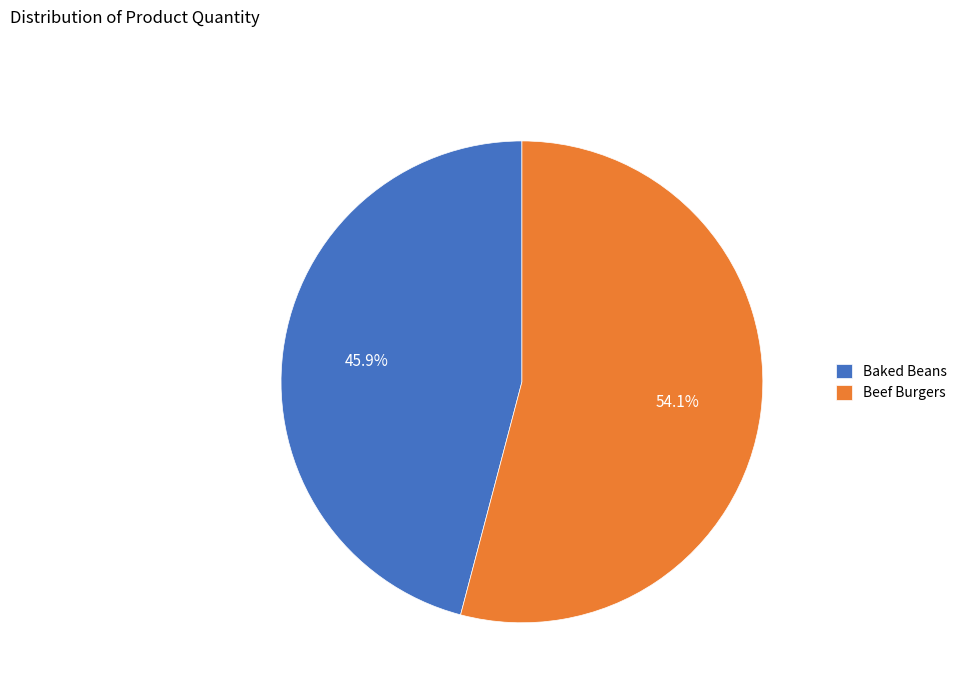

To the nearest percent, what percentage of the pie is Beef Burgers?

54%